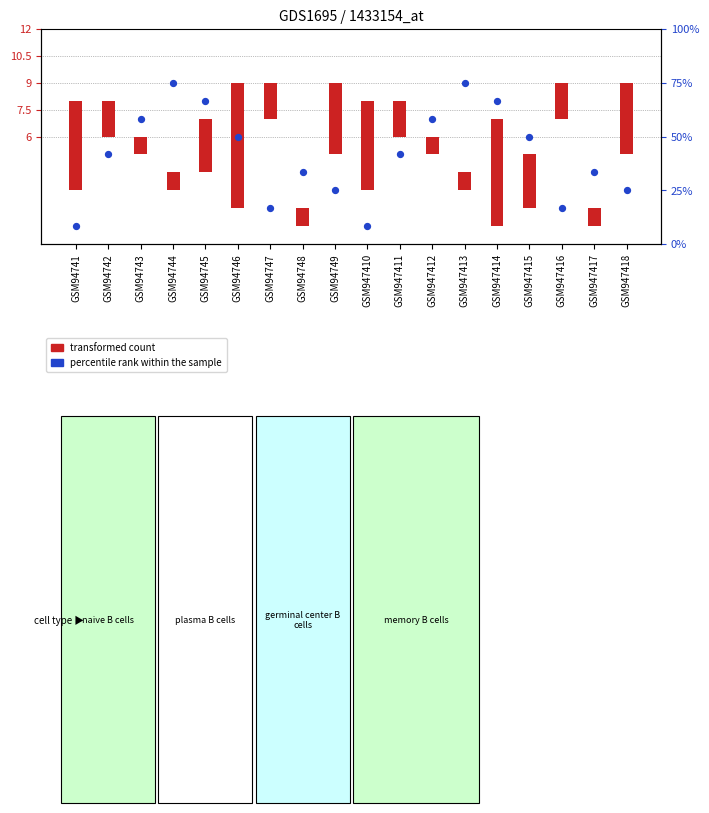

Approximately how many times larger is the value at GSM94745 compared to GSM94748?

2.0